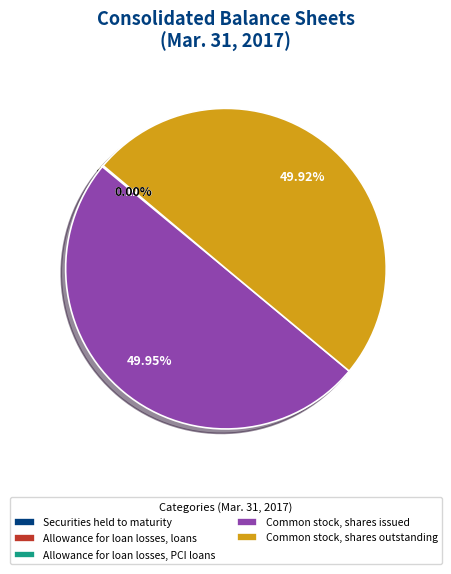

Is the sum of Securities held to maturity and Common stock, shares outstanding greater than half?

Yes